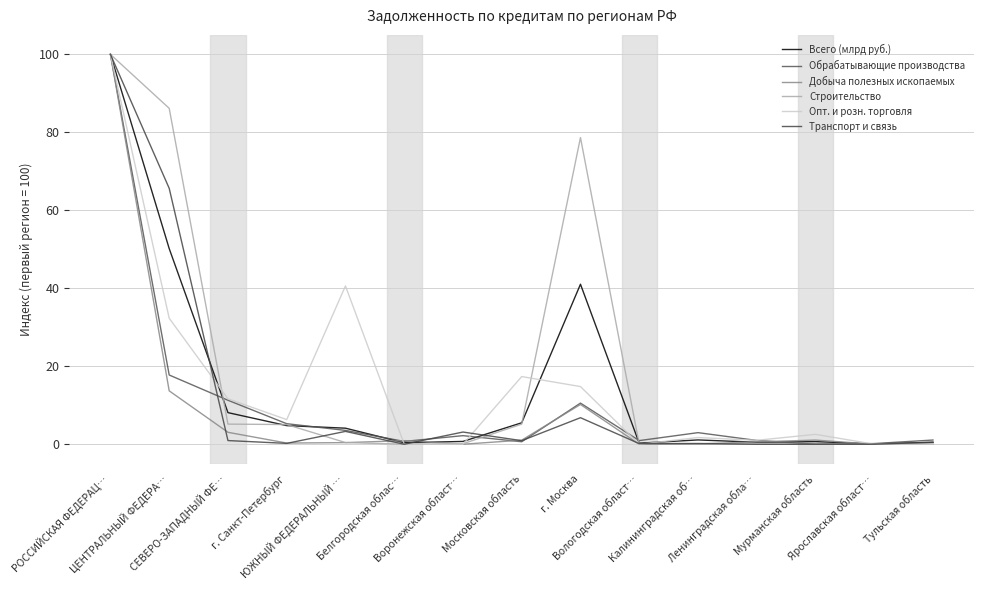

What are all the series names shown in the legend?

Всего (млрд руб.), Обрабатывающие производства, Добыча полезных ископаемых, Строительство, Опт. и розн. торговля, Транспорт и связь